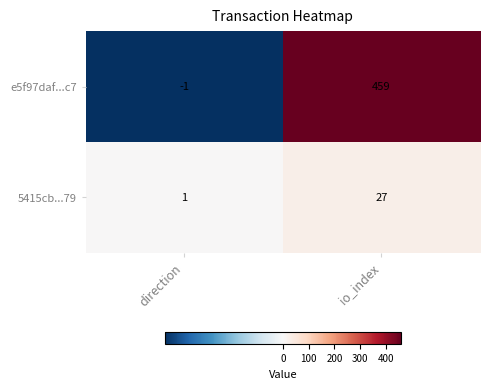

At which label is 5415cb...79 closest to 14?

direction